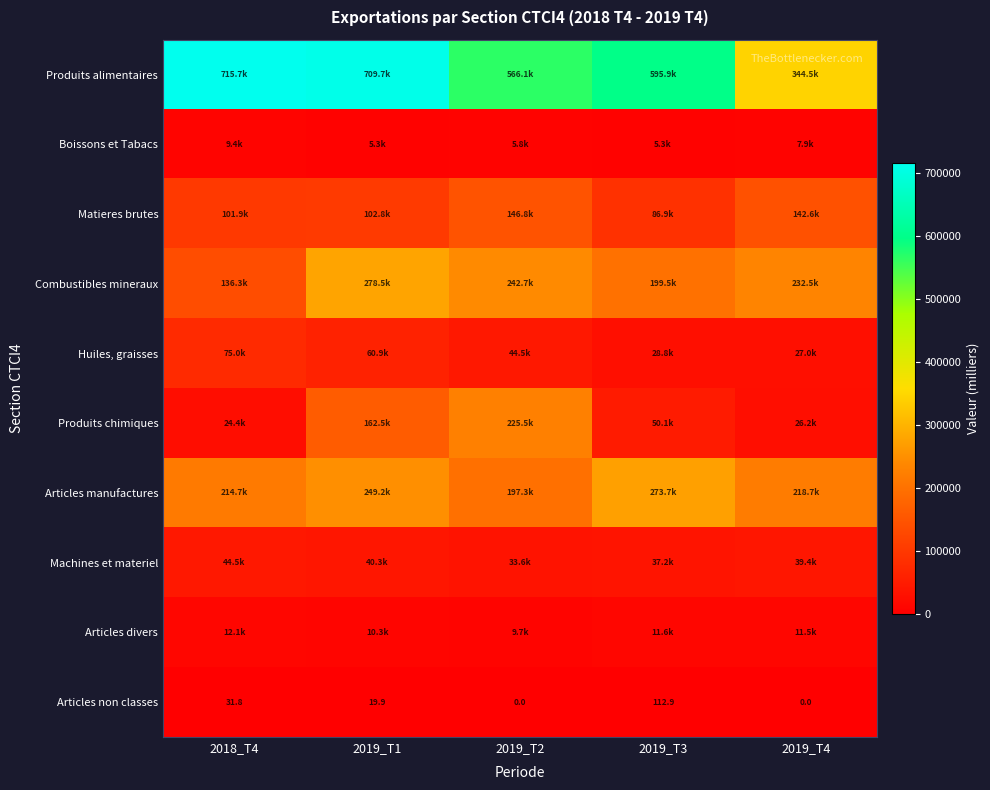

Where is Produits alimentaires nearest to the value 530081?

2019_T2